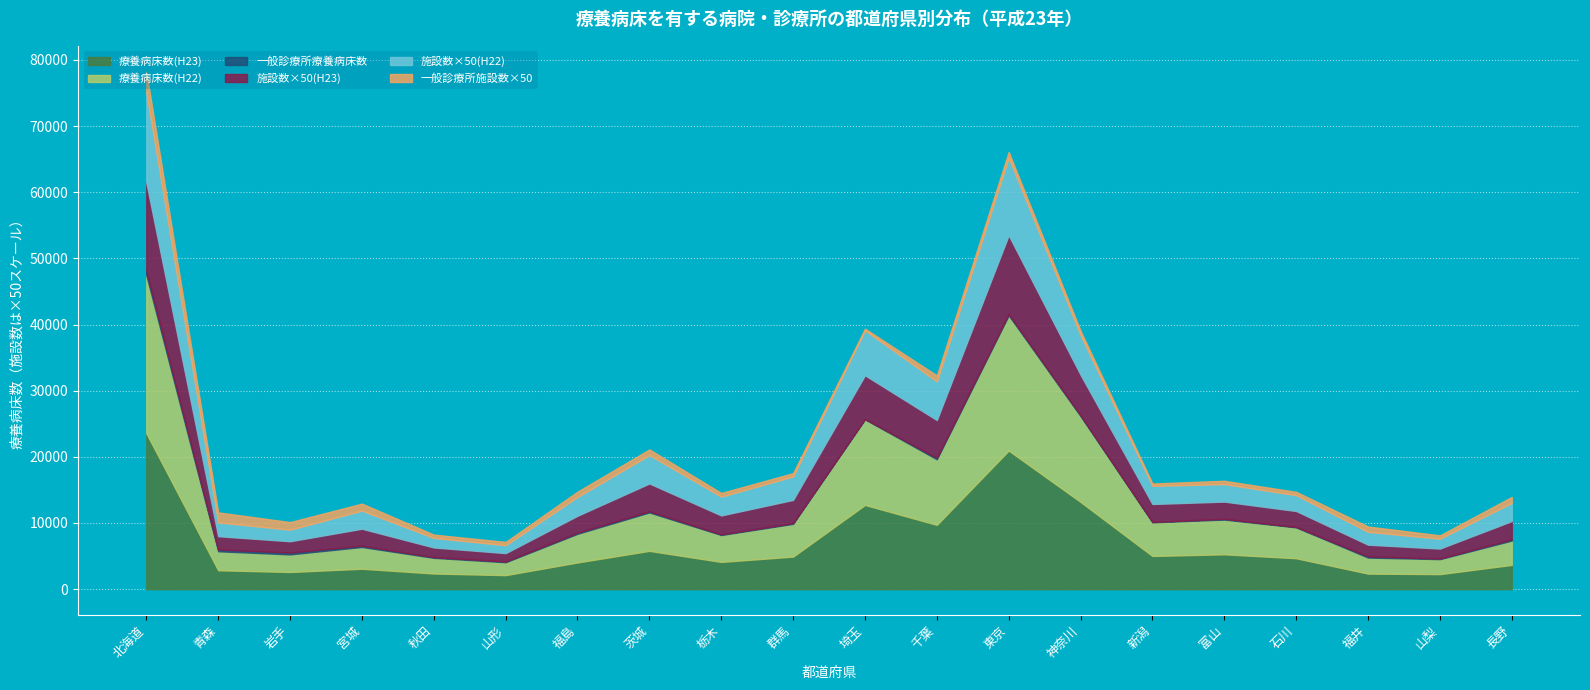

Does the chart display data point markers on the line(s)?

No